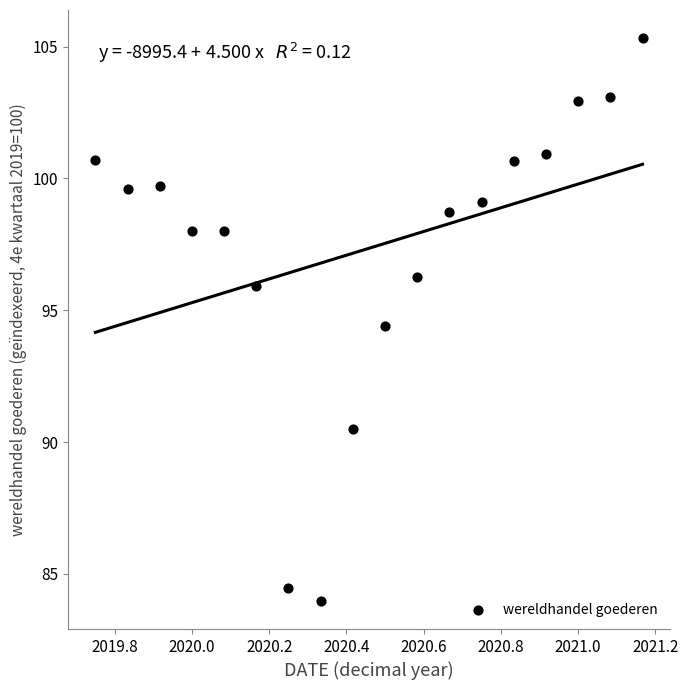

What is the range of X values (max minus min)?

1.4